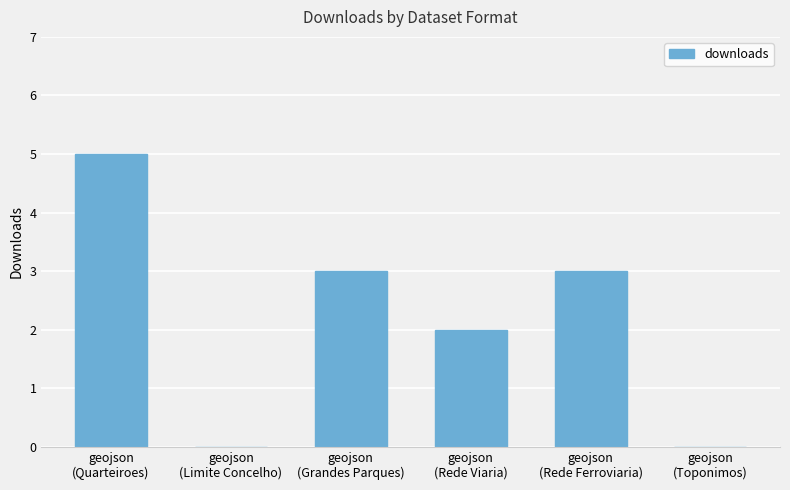

What is the greatest value displayed?

5